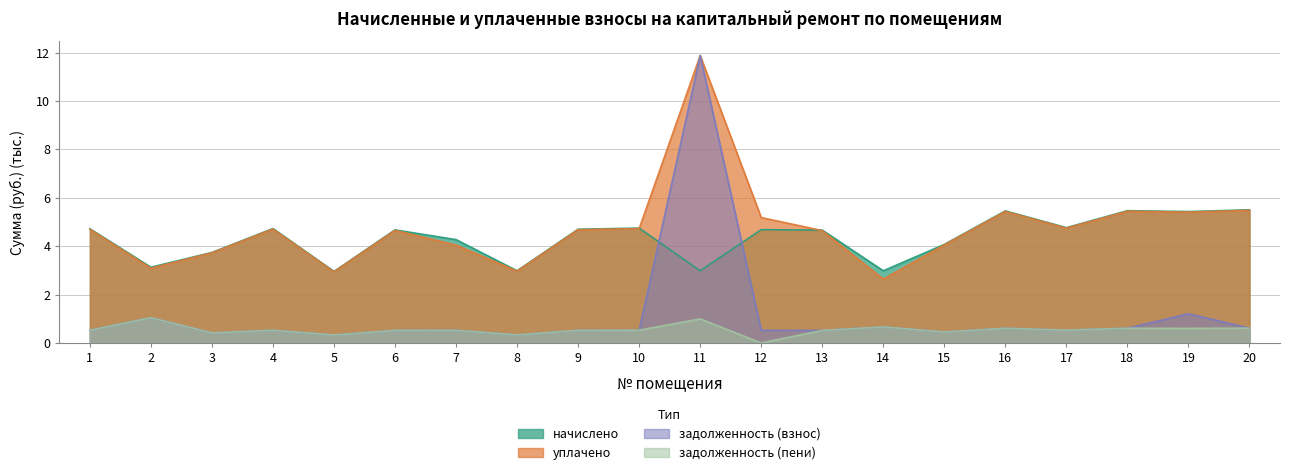

Where is the first local maximum for задолженность (взнос)?

2